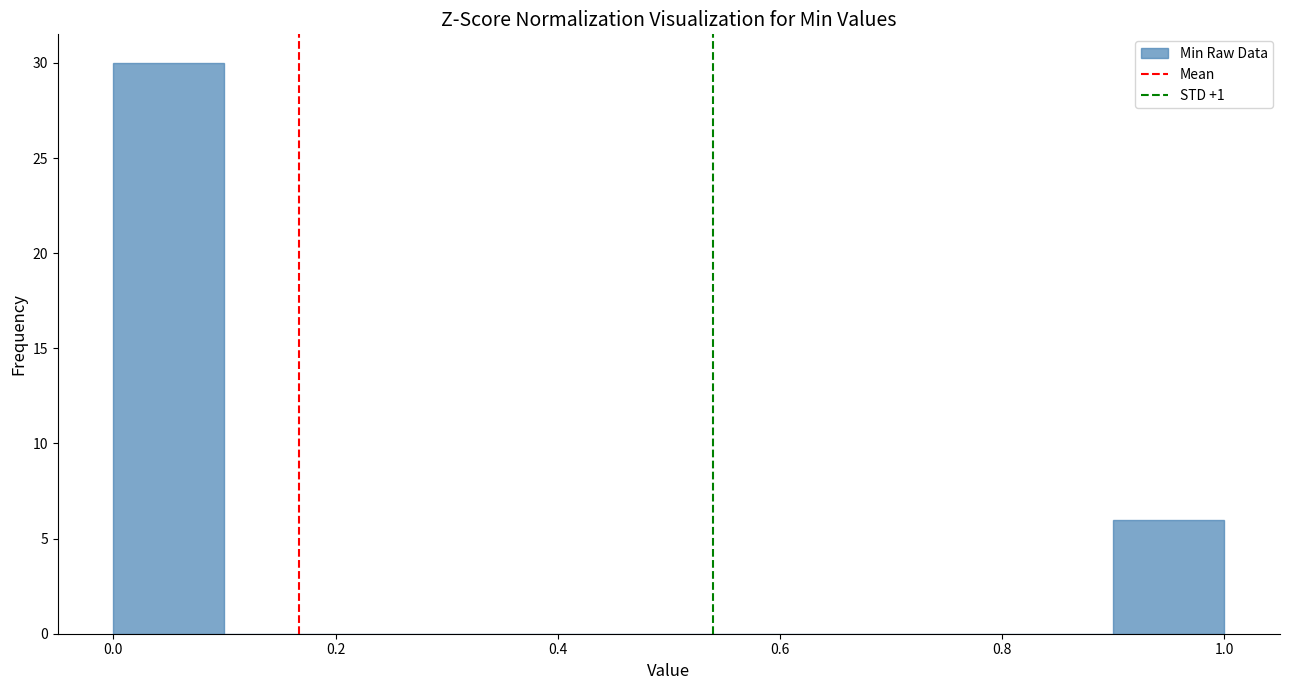

Reading left to right, list every bar in this chart as the range it spans on the x-axis followed by its height. The values are not printed on the chart, so give them approximately, as read against the axis.

0.0 to 0.1: 30
0.1 to 0.2: 0
0.2 to 0.3: 0
0.3 to 0.4: 0
0.4 to 0.5: 0
0.5 to 0.6: 0
0.6 to 0.7: 0
0.7 to 0.8: 0
0.8 to 0.9: 0
0.9 to 1.0: 6